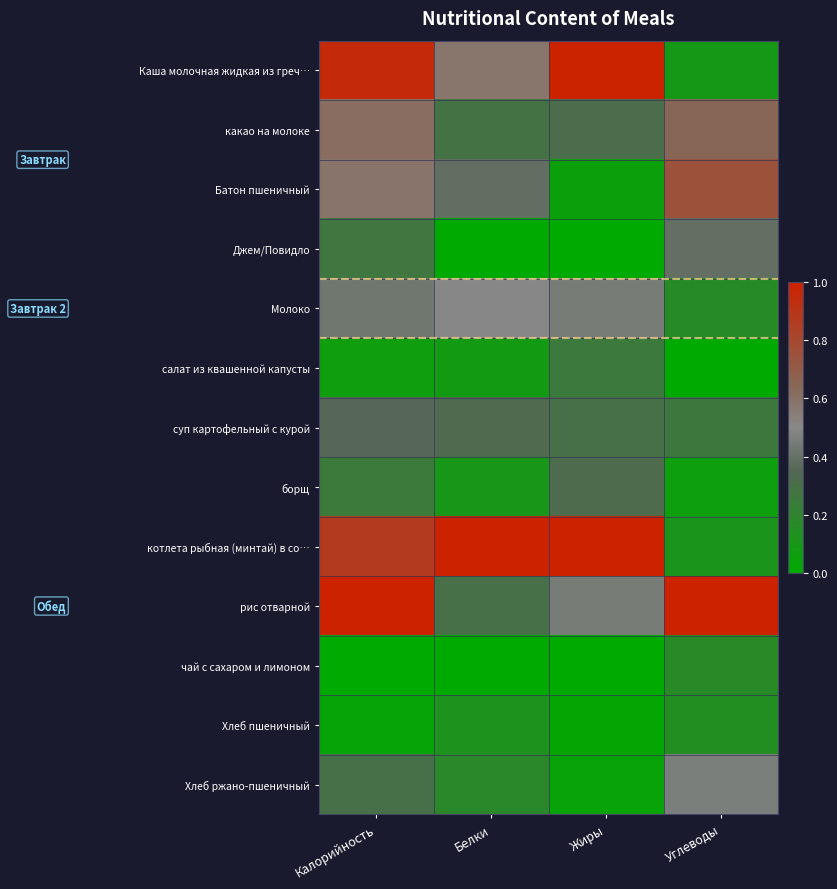

How many data points does each series have?

4